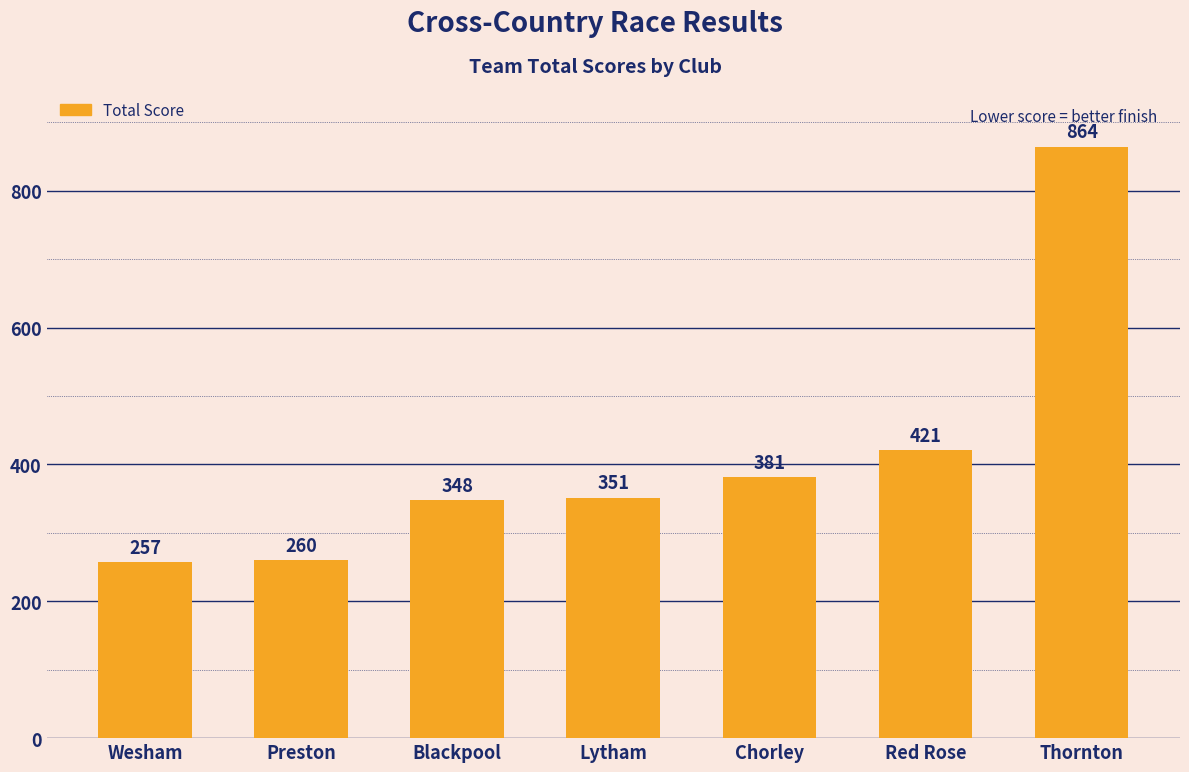

Reading right to left, transcribe all the data shown in this chart.

864	421	381	351	348	260	257